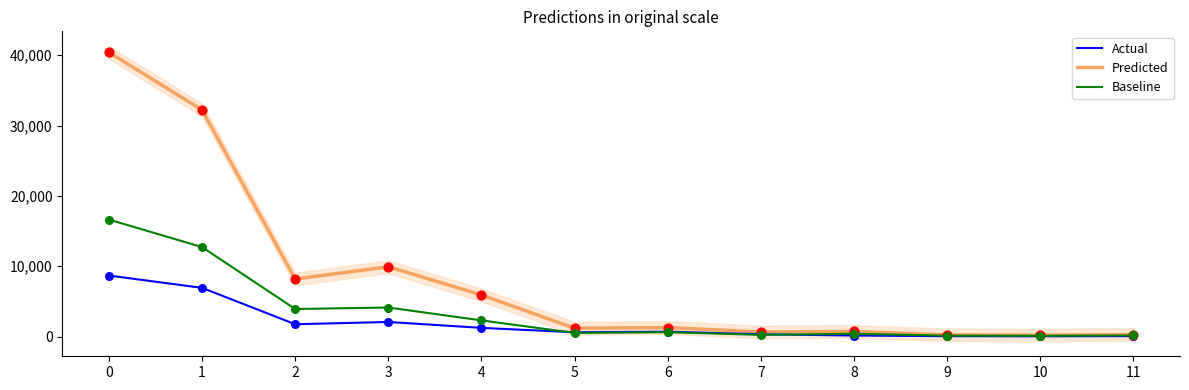

What are all the series names shown in the legend?

Actual, Predicted, Baseline